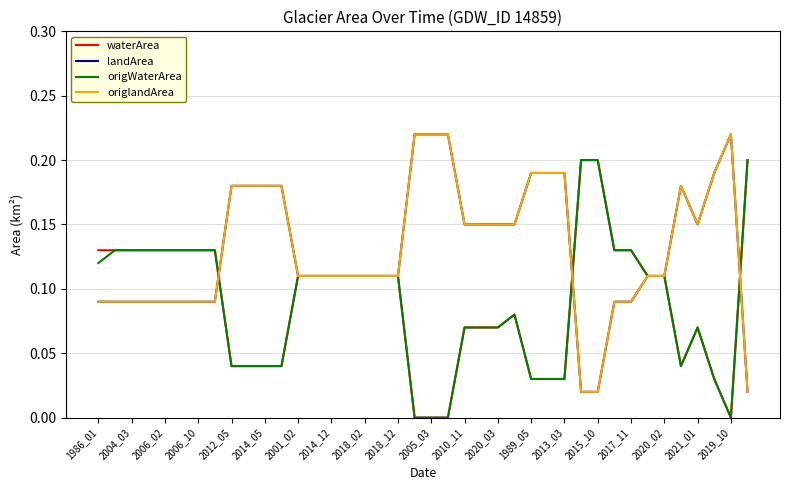

How many lines are shown in the chart?

4